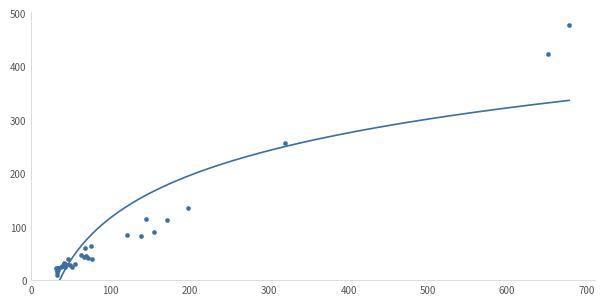

What Y value in the scatter plot is closest to 243?

256